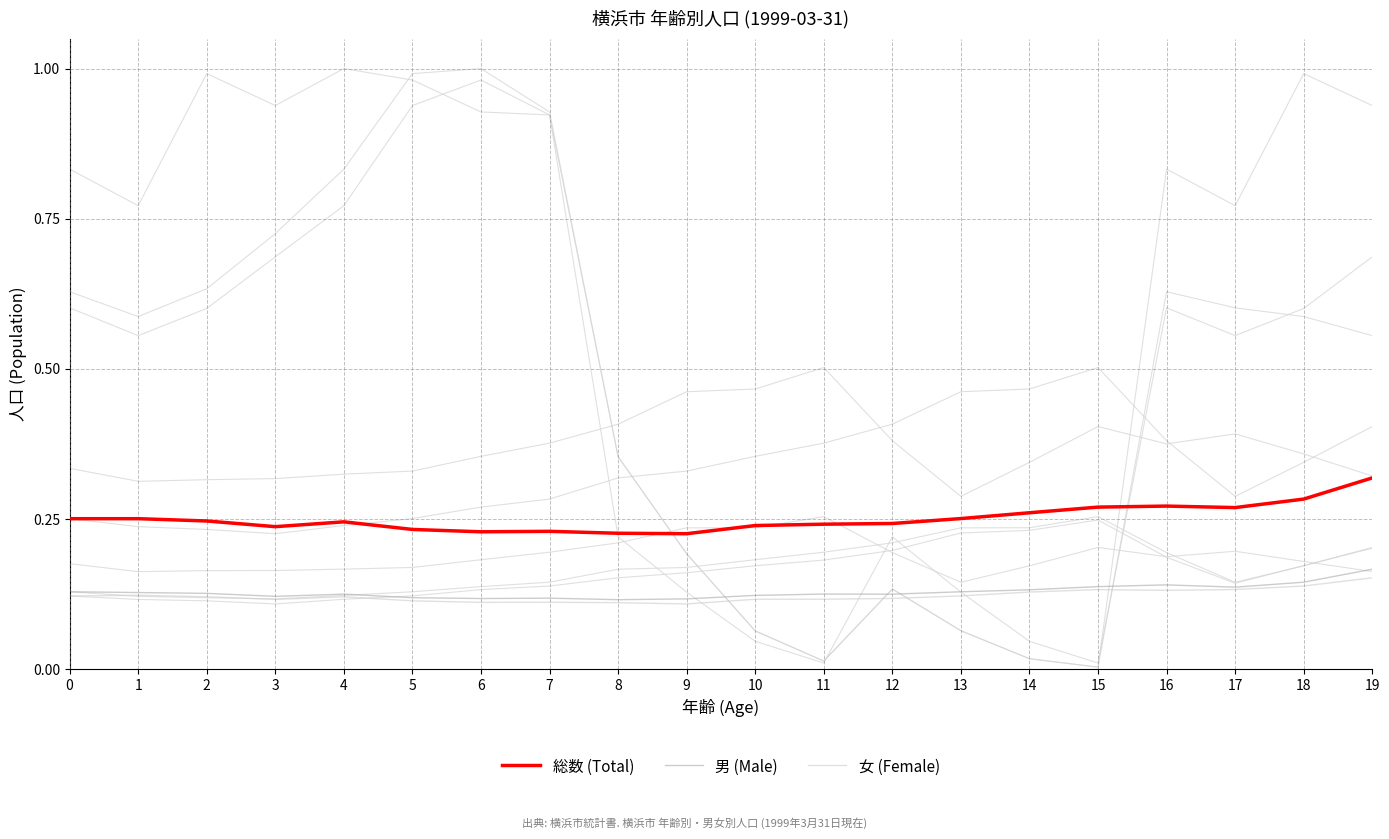

True or false: 女 (Female) has a value of 0.1 at 16.

False